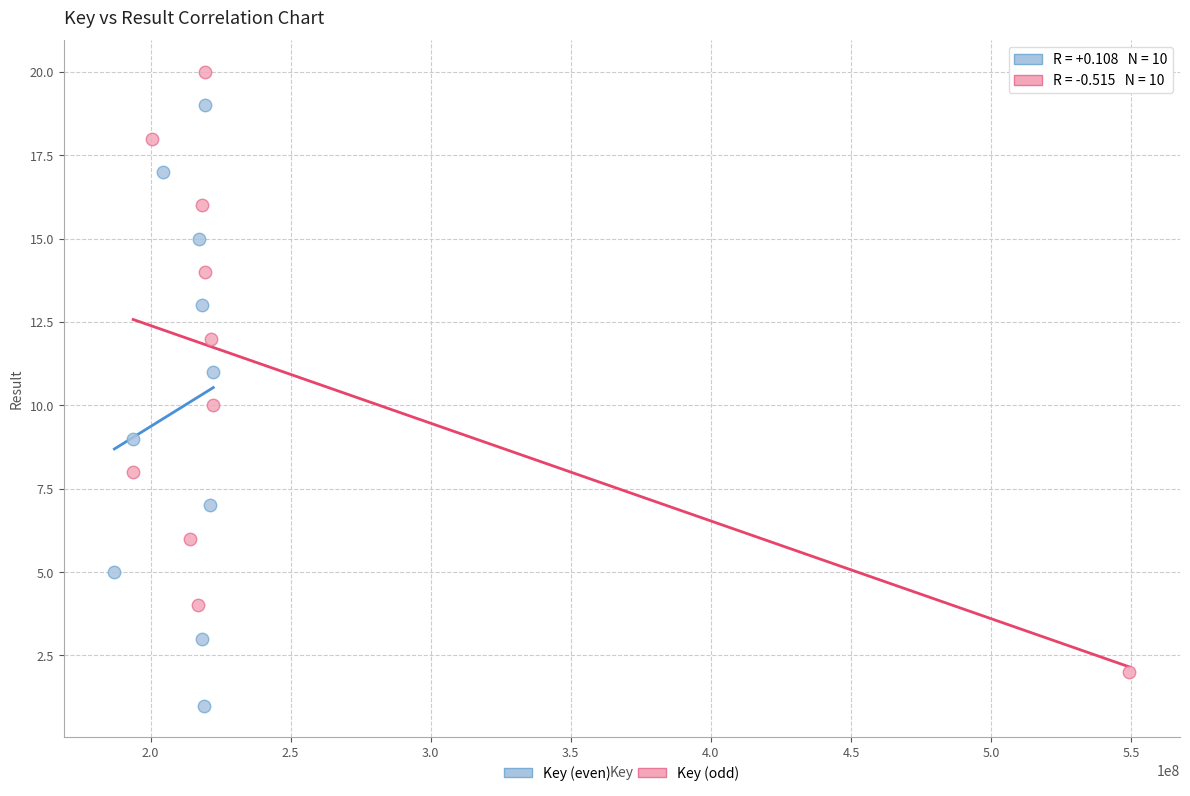

Which series reaches the minimum Y coordinate?

Key (even)